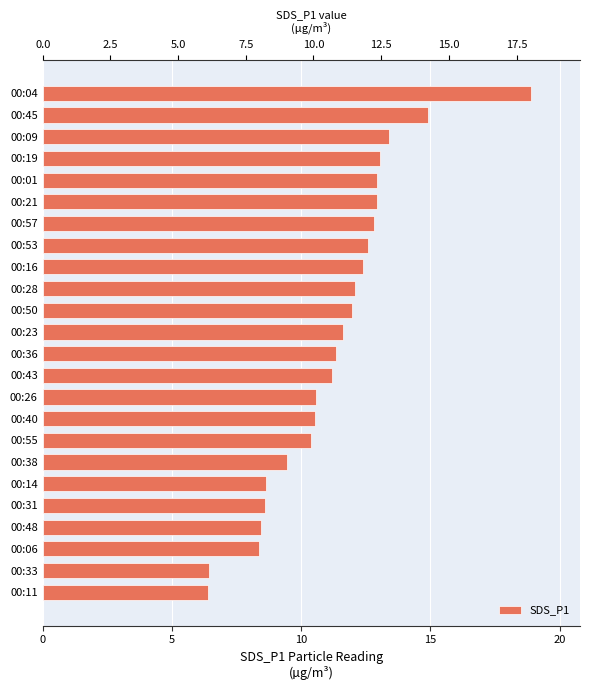

Are the bars horizontal?

Yes